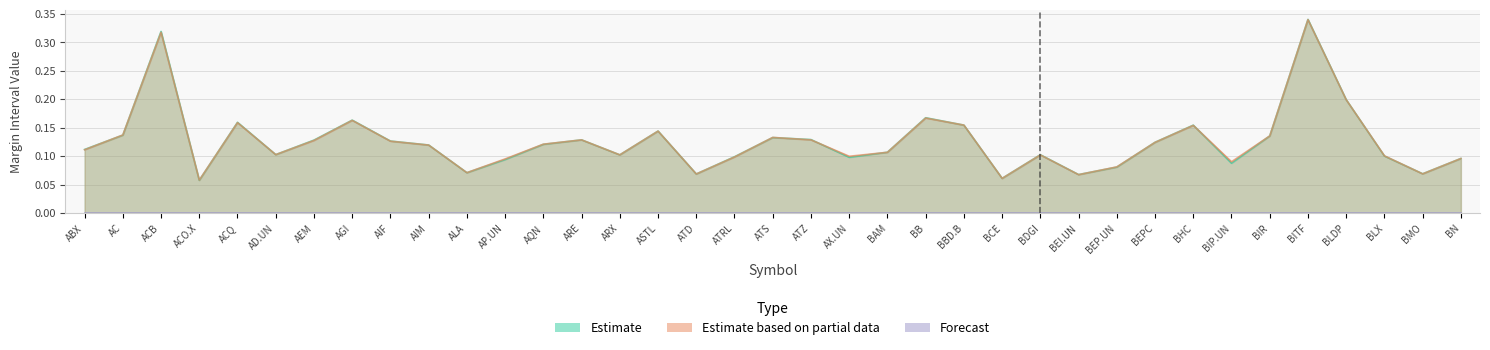

In Estimate based on partial data (col_3), how many points are lower than both neighbors (excluding endpoints)?

10